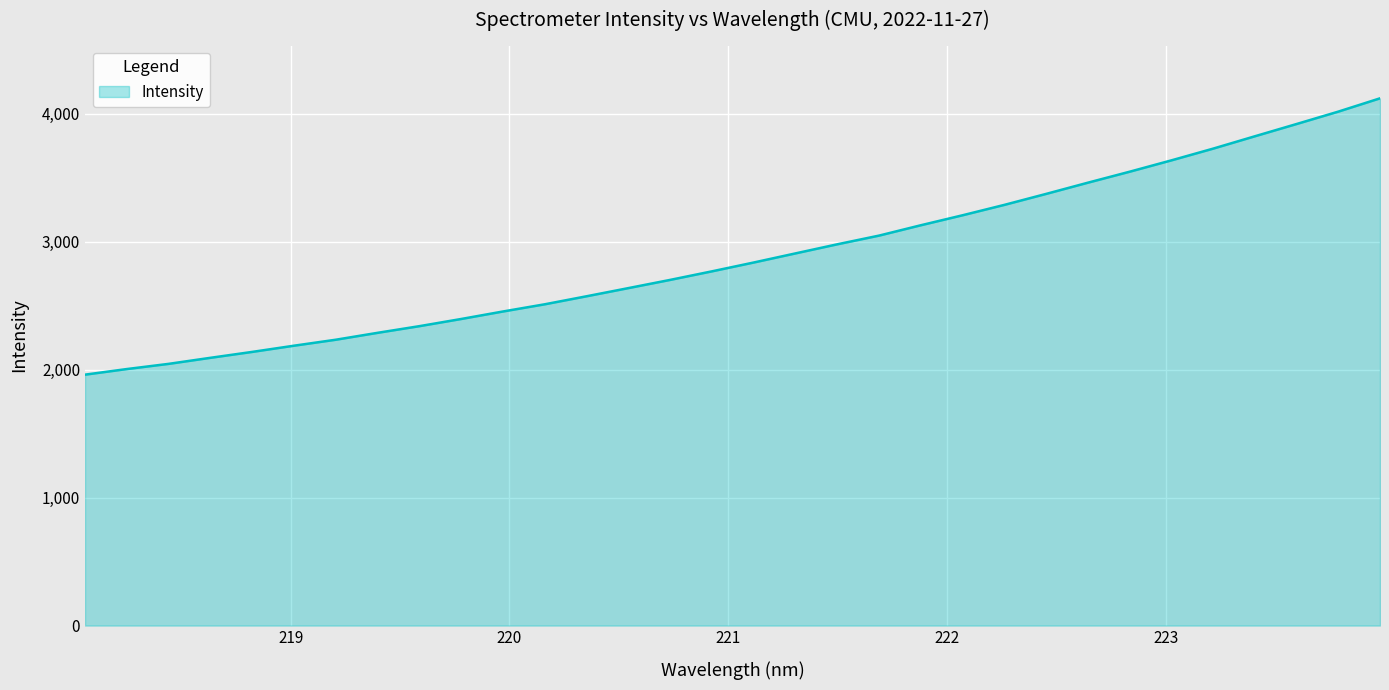

What is the smallest value displayed?

1960.4